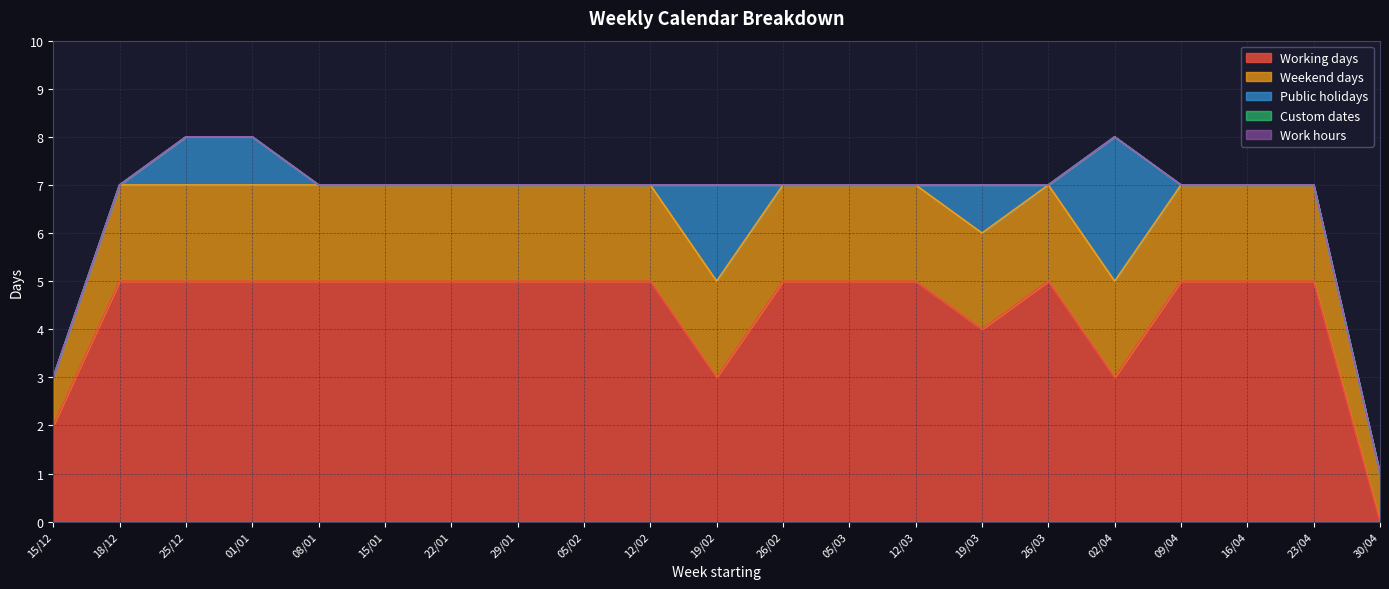

Reading left to right, extract all data points from this chart.

Working days: 2	5	5	5	5	5	5	5	5	5	3	5	5	5	4	5	3	5	5	5	0
Weekend days: 1	2	2	2	2	2	2	2	2	2	2	2	2	2	2	2	2	2	2	2	1
Public holidays: 0	0	1	1	0	0	0	0	0	0	2	0	0	0	1	0	3	0	0	0	0
Custom dates: 0	0	0	0	0	0	0	0	0	0	0	0	0	0	0	0	0	0	0	0	0
Work hours: 0	0	0	0	0	0	0	0	0	0	0	0	0	0	0	0	0	0	0	0	0